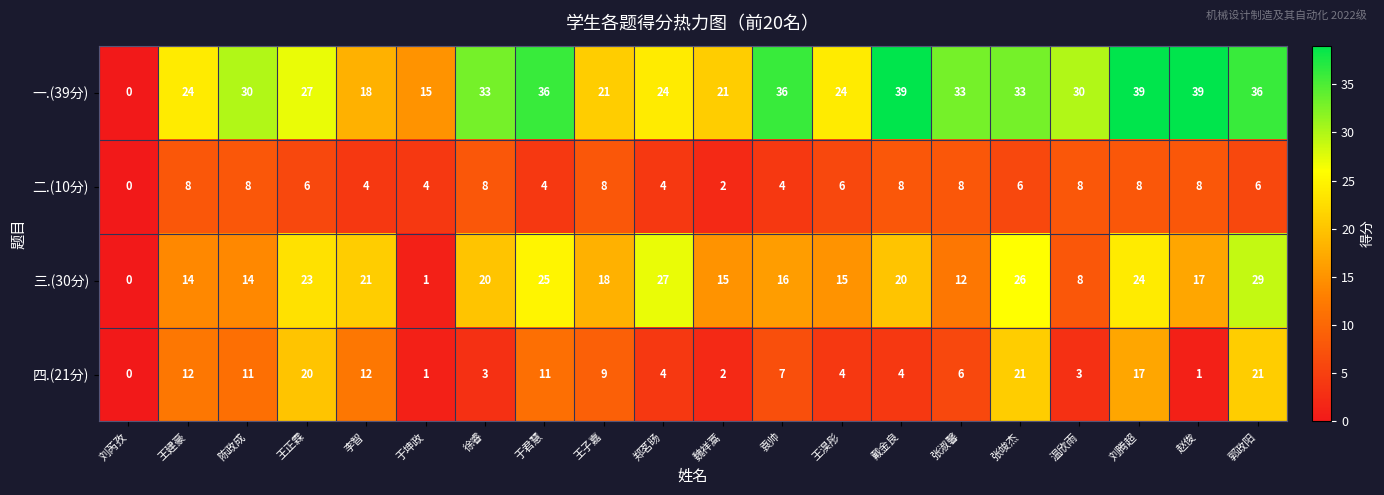

Where is 一.(39分) nearest to the value 19?

李智